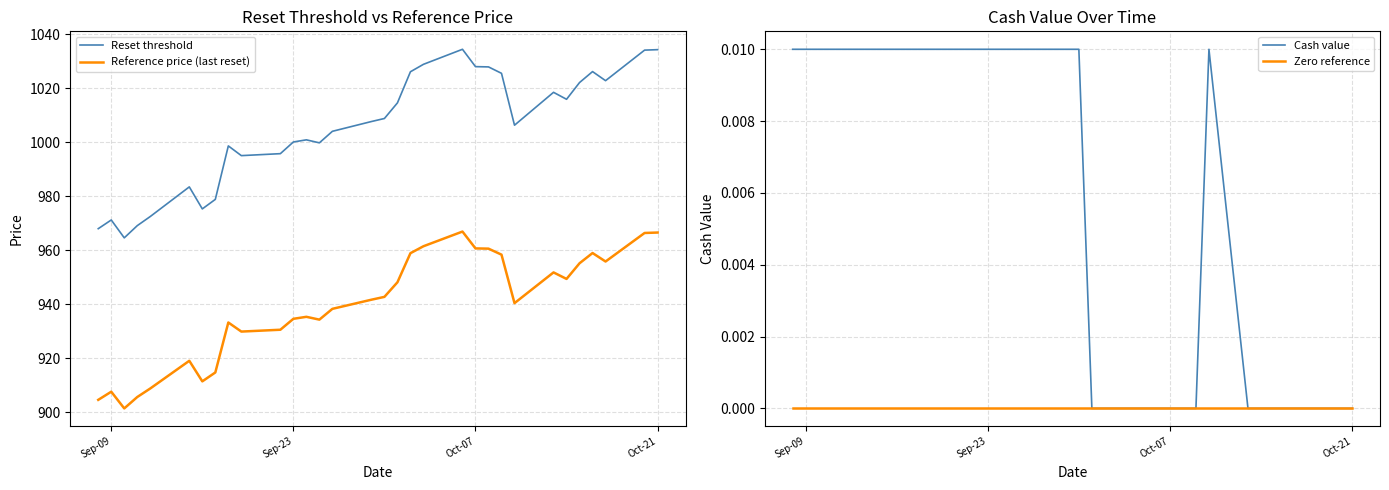

True or false: Reset threshold and Reference price (last reset) intersect in this chart.

False